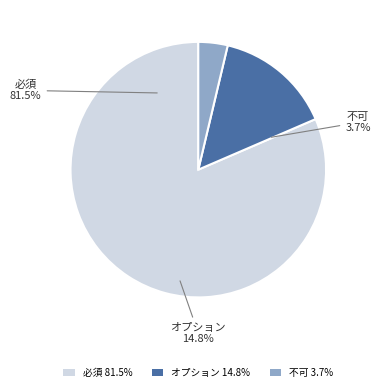

True or false: 不可 accounts for 4% of the total.

True